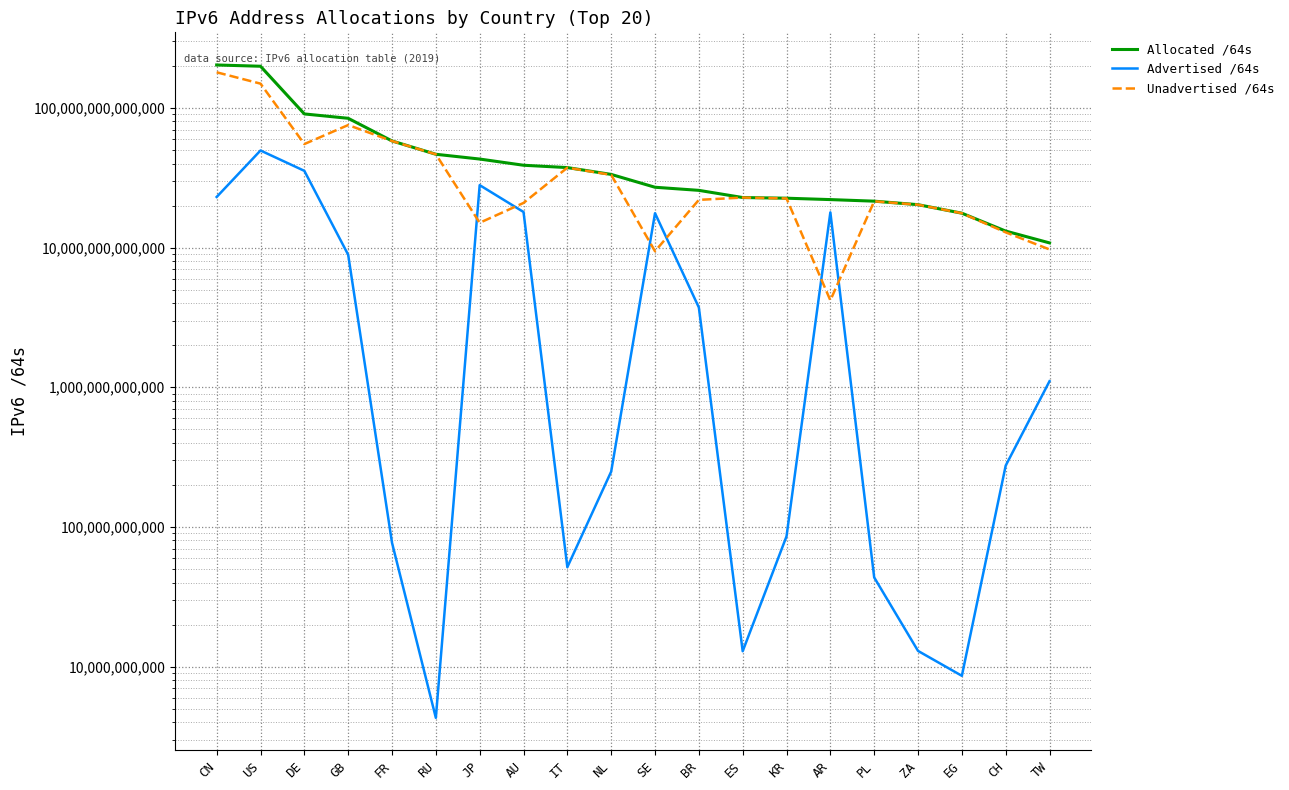

At which category does Unadvertised /64s reach its first local valley?

DE